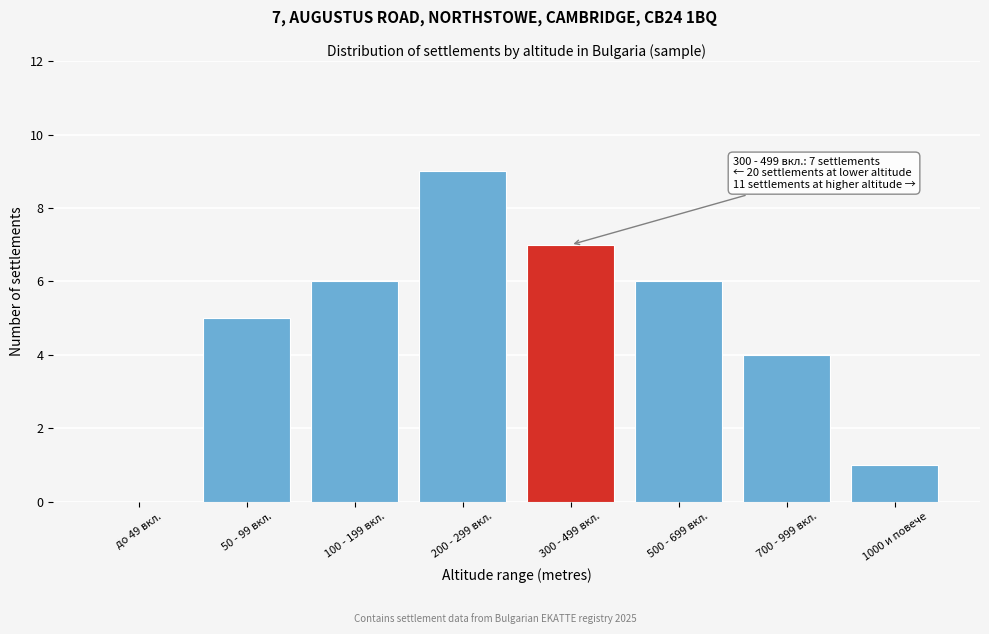

Reading left to right, list all the values displayed in this chart.

до 49 вкл.=0	50 - 99 вкл.=5	100 - 199 вкл.=6	200 - 299 вкл.=9	300 - 499 вкл.=7	500 - 699 вкл.=6	700 - 999 вкл.=4	1000 и повече=1